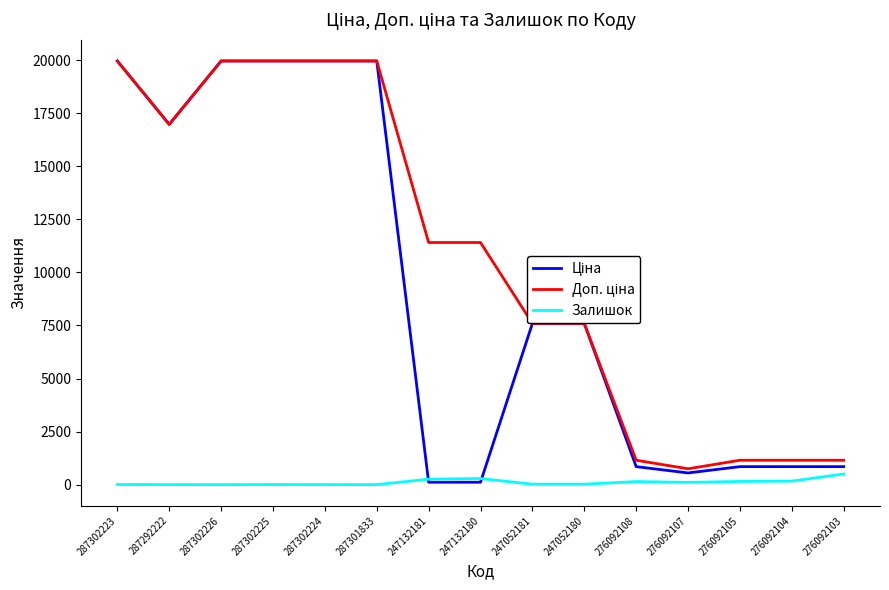

What is the greatest value displayed?

19964.2